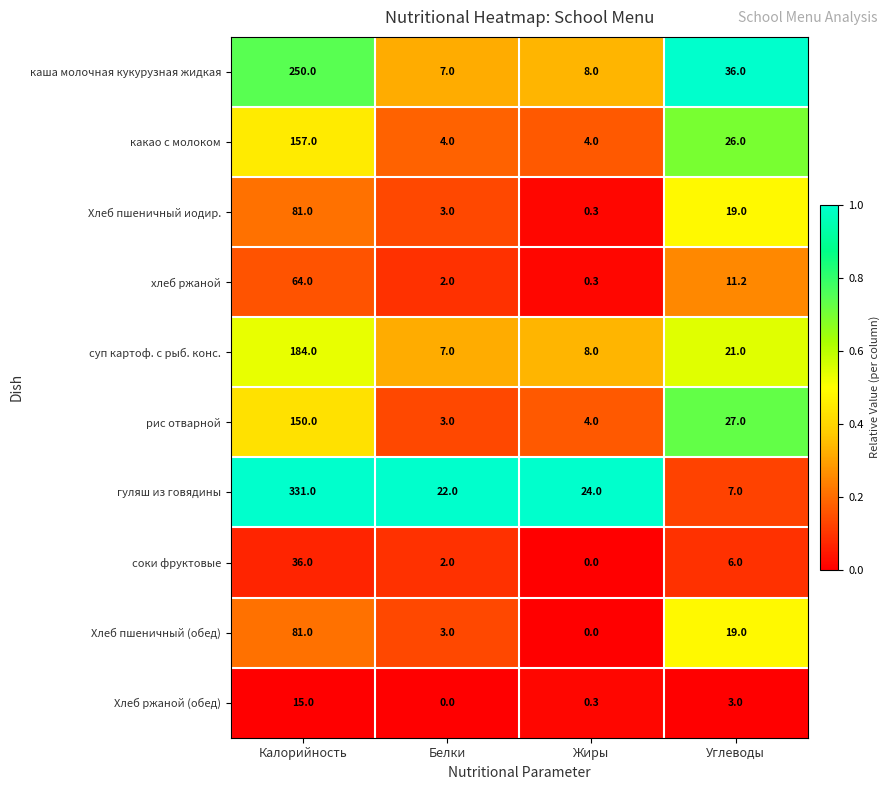

Count the number of data series in this chart.

10